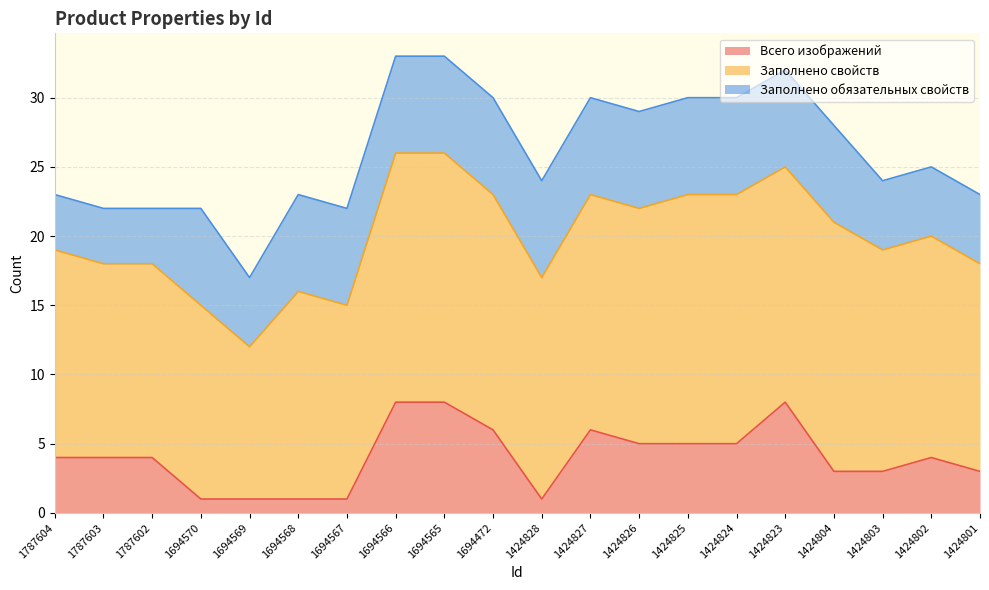

Reading left to right, list all the values displayed in this chart.

Всего изображений: 1787604=4	1787603=4	1787602=4	1694570=1	1694569=1	1694568=1	1694567=1	1694566=8	1694565=8	1694472=6	1424828=1	1424827=6	1424826=5	1424825=5	1424824=5	1424823=8	1424804=3	1424803=3	1424802=4	1424801=3
Заполнено свойств: 1787604=15	1787603=14	1787602=14	1694570=14	1694569=11	1694568=15	1694567=14	1694566=18	1694565=18	1694472=17	1424828=16	1424827=17	1424826=17	1424825=18	1424824=18	1424823=17	1424804=18	1424803=16	1424802=16	1424801=15
Заполнено обязательных свойств: 1787604=4	1787603=4	1787602=4	1694570=7	1694569=5	1694568=7	1694567=7	1694566=7	1694565=7	1694472=7	1424828=7	1424827=7	1424826=7	1424825=7	1424824=7	1424823=7	1424804=7	1424803=5	1424802=5	1424801=5